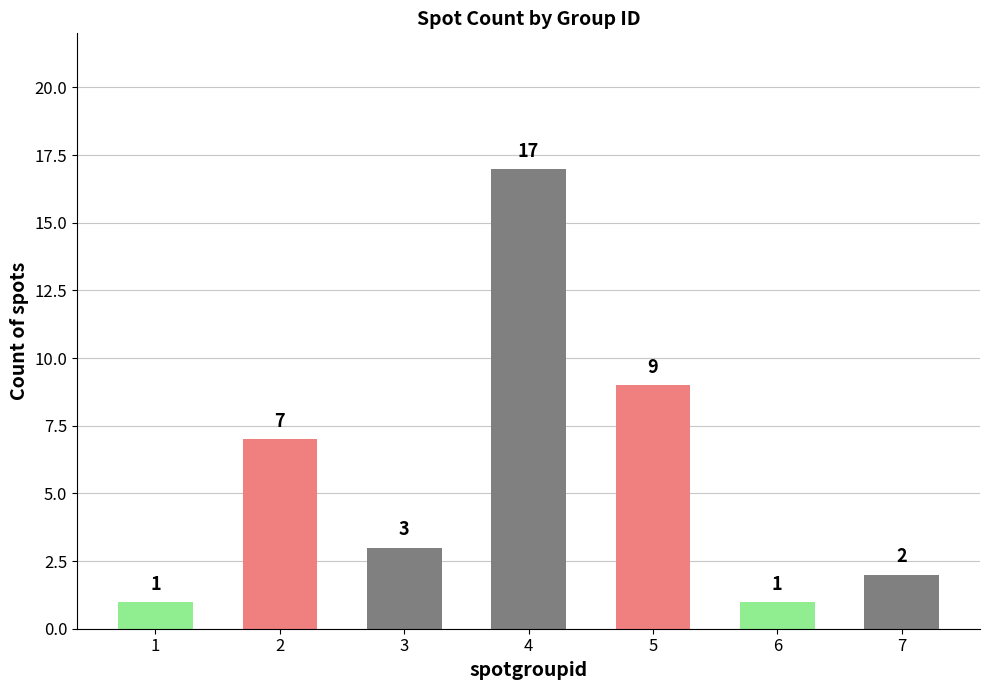

What is the ratio of the value at 5 to the value at 3?

3.0